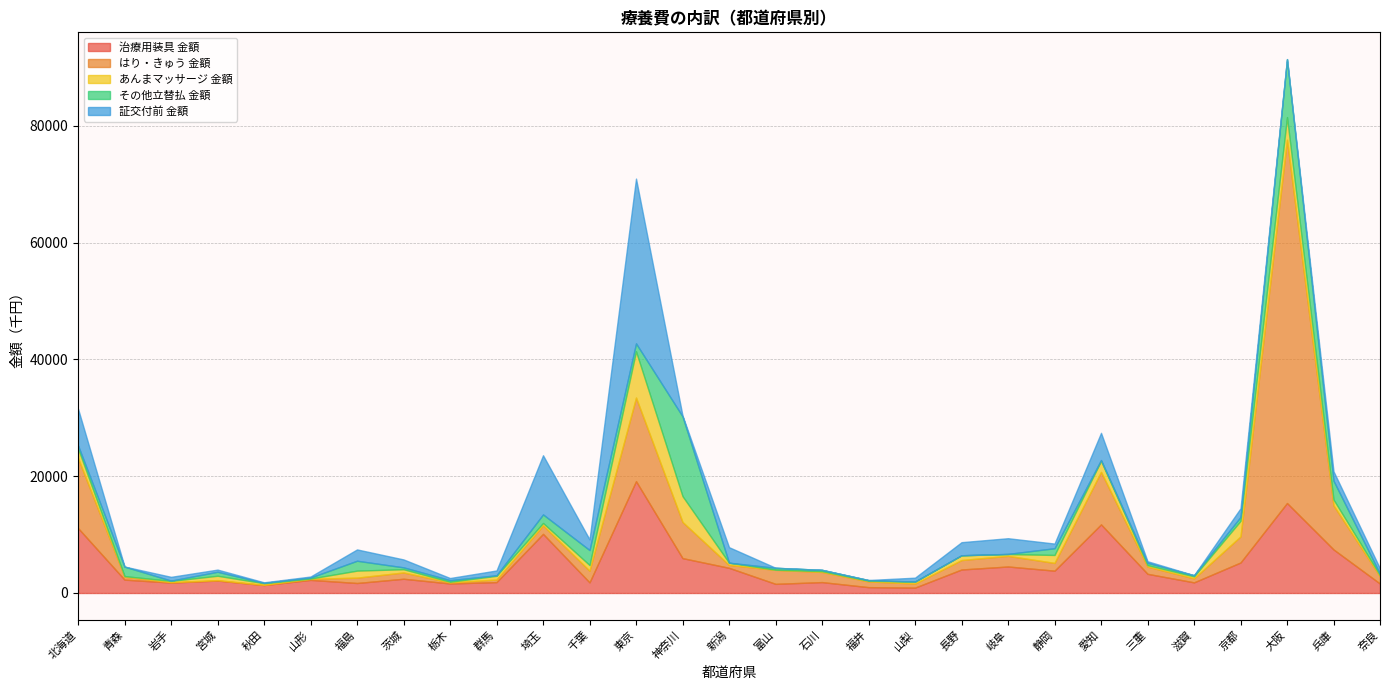

What is the total value across all series at 大阪?

91448.1